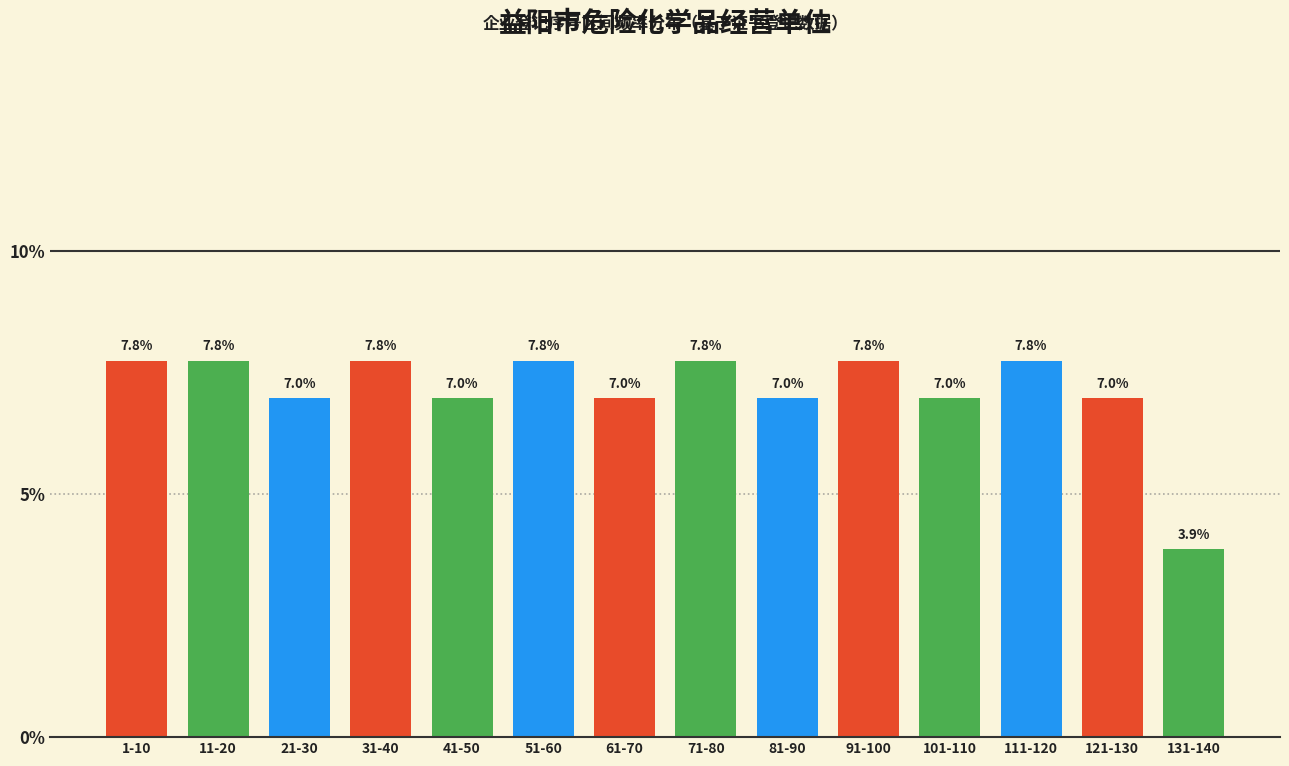

Reading left to right, transcribe all the data shown in this chart.

1-10=7.8	11-20=7.8	21-30=7.0	31-40=7.8	41-50=7.0	51-60=7.8	61-70=7.0	71-80=7.8	81-90=7.0	91-100=7.8	101-110=7.0	111-120=7.8	121-130=7.0	131-140=3.9